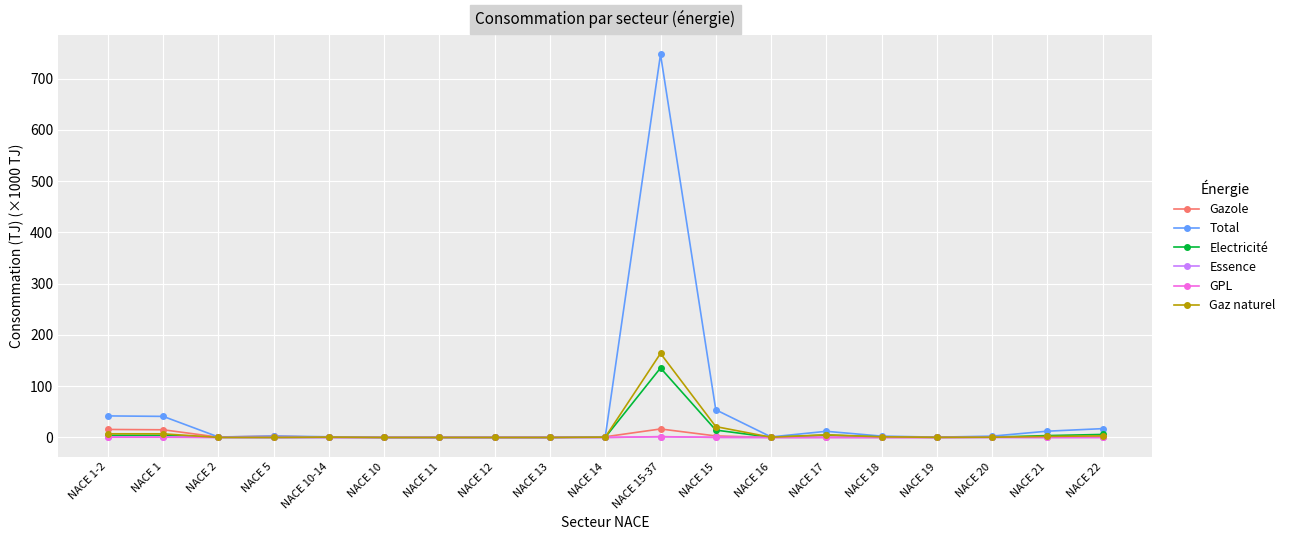

The Essence series shows 0.0 at NACE 19. True or false?

True